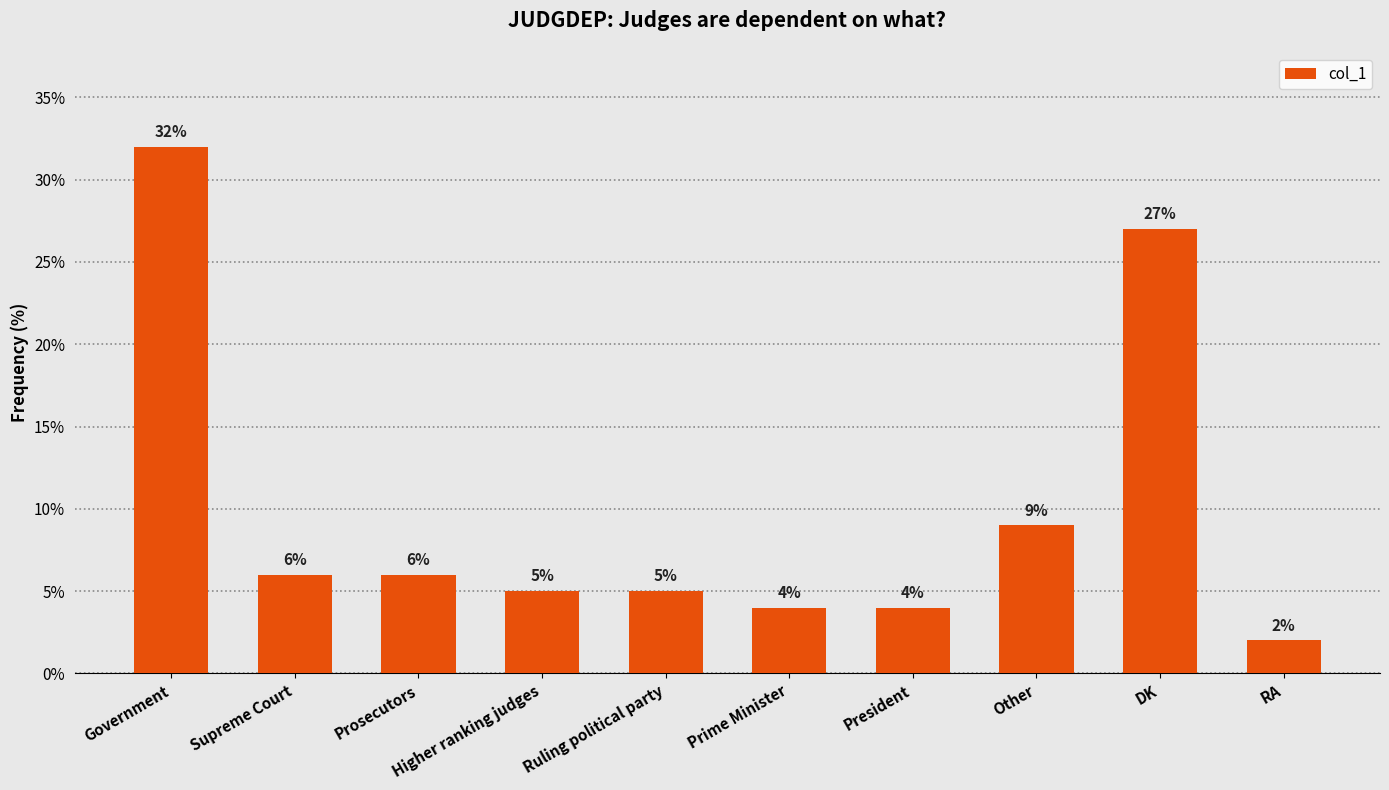

What is the difference between the maximum and second lowest values?

28